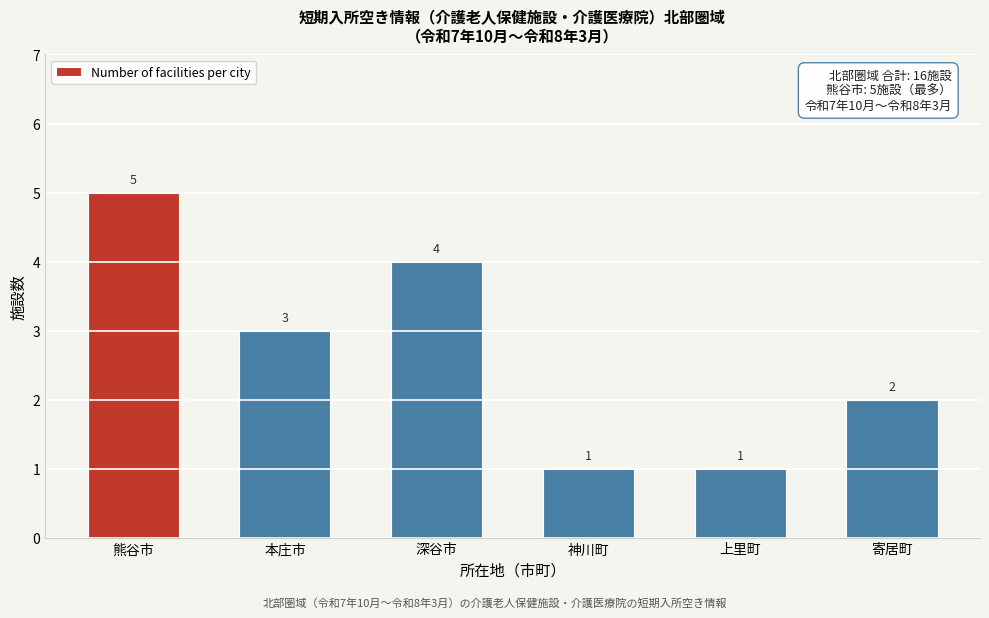

Reading right to left, list all the values displayed in this chart.

寄居町=2	上里町=1	神川町=1	深谷市=4	本庄市=3	熊谷市=5